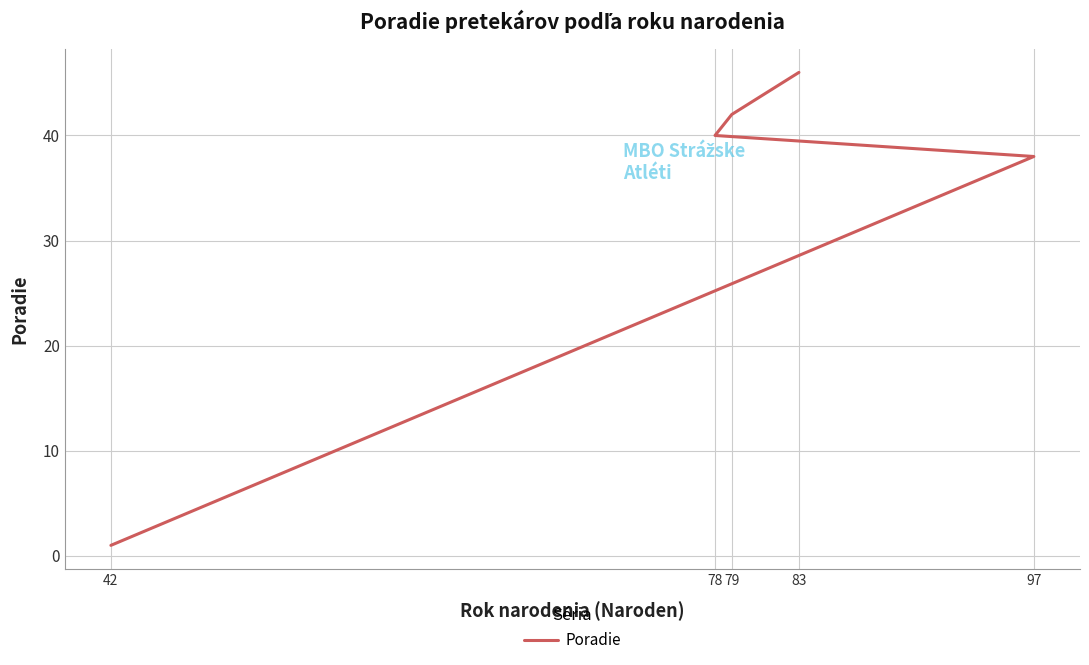

The value at 83 is 46. True or false?

True